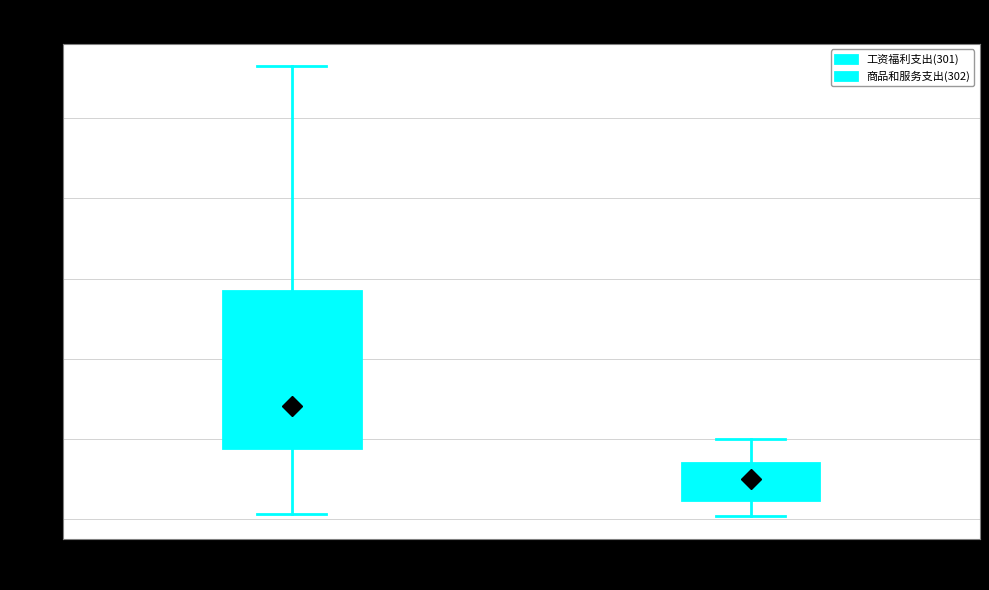

Which box has the lowest median line?

商品和服务支出(302) (N=10)